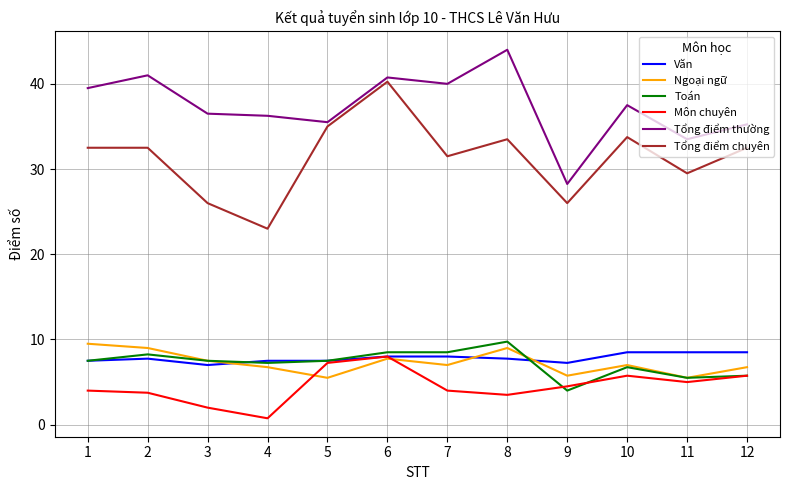

The Tổng điểm thường series shows 44.0 at 8. True or false?

True